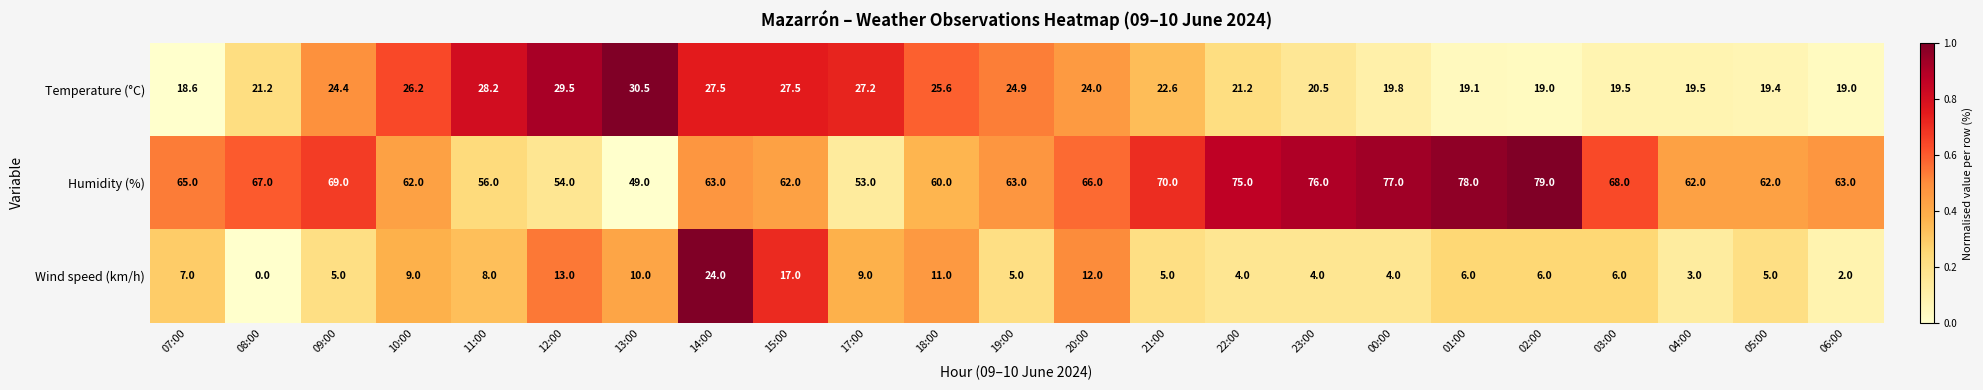

Count the number of data series in this chart.

3